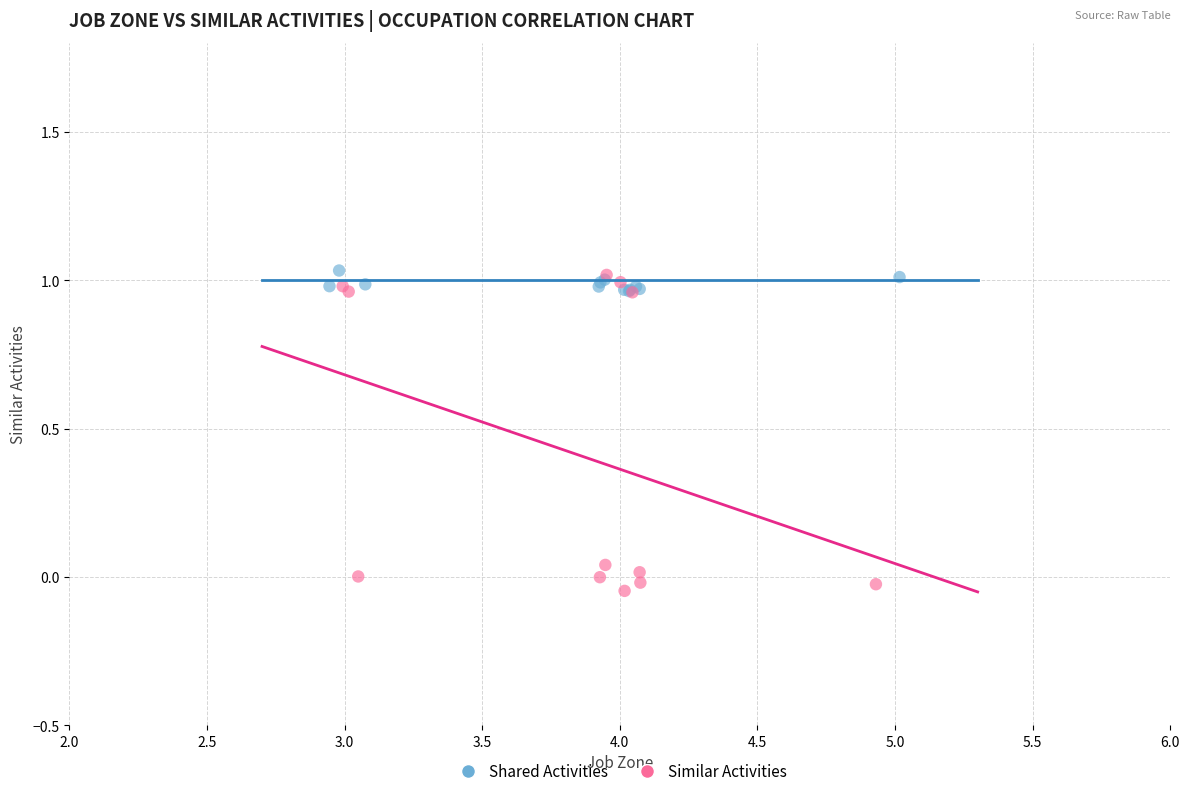

Which series has the widest spread of Y values?

Similar Activities